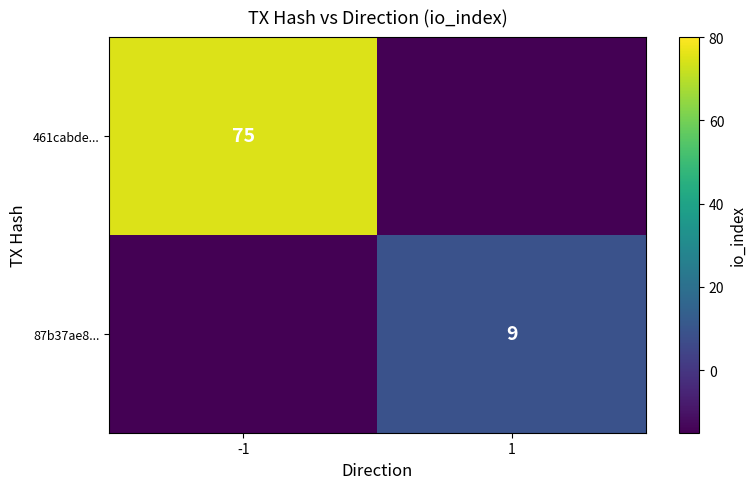

The 461cabde... series shows 100 at -1. True or false?

False